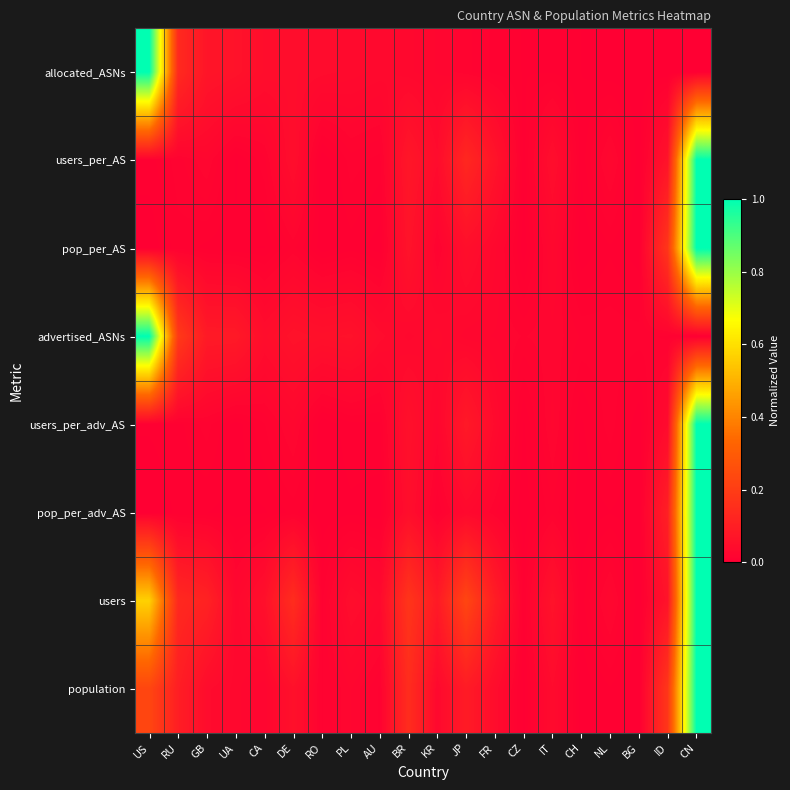

Reading right to left, transcribe all the data shown in this chart.

allocated_ASNs: CN=0.0	ID=0.0	BG=0.0	NL=0.0	CH=0.0	IT=0.0	CZ=0.0	FR=0.0	JP=0.0	KR=0.0	BR=0.0	AU=0.0	PL=0.0	RO=0.0	DE=0.0	CA=0.0	UA=0.1	GB=0.1	RU=0.1	US=1.0
users_per_AS: CN=1.0	ID=0.1	BG=0.0	NL=0.0	CH=0.0	IT=0.0	CZ=0.0	FR=0.1	JP=0.1	KR=0.0	BR=0.1	AU=0.0	PL=0.0	RO=0.0	DE=0.0	CA=0.0	UA=0.0	GB=0.0	RU=0.0	US=0.0
pop_per_AS: CN=1.0	ID=0.2	BG=0.0	NL=0.0	CH=0.0	IT=0.0	CZ=0.0	FR=0.0	JP=0.1	KR=0.0	BR=0.1	AU=0.0	PL=0.0	RO=0.0	DE=0.0	CA=0.0	UA=0.0	GB=0.0	RU=0.0	US=0.0
advertised_ASNs: CN=0.0	ID=0.0	BG=0.0	NL=0.0	CH=0.0	IT=0.0	CZ=0.0	FR=0.0	JP=0.0	KR=0.0	BR=0.0	AU=0.0	PL=0.1	RO=0.1	DE=0.1	CA=0.0	UA=0.1	GB=0.1	RU=0.2	US=1.0
users_per_adv_AS: CN=1.0	ID=0.0	BG=0.0	NL=0.0	CH=0.0	IT=0.0	CZ=0.0	FR=0.0	JP=0.1	KR=0.0	BR=0.1	AU=0.0	PL=0.0	RO=0.0	DE=0.0	CA=0.0	UA=0.0	GB=0.0	RU=0.0	US=0.0
pop_per_adv_AS: CN=1.0	ID=0.1	BG=0.0	NL=0.0	CH=0.0	IT=0.0	CZ=0.0	FR=0.0	JP=0.0	KR=0.0	BR=0.0	AU=0.0	PL=0.0	RO=0.0	DE=0.0	CA=0.0	UA=0.0	GB=0.0	RU=0.0	US=0.0
users: CN=1.0	ID=0.1	BG=0.0	NL=0.0	CH=0.0	IT=0.1	CZ=0.0	FR=0.1	JP=0.2	KR=0.1	BR=0.2	AU=0.0	PL=0.0	RO=0.0	DE=0.1	CA=0.1	UA=0.0	GB=0.1	RU=0.1	US=0.6
population: CN=1.0	ID=0.2	BG=0.0	NL=0.0	CH=0.0	IT=0.0	CZ=0.0	FR=0.0	JP=0.1	KR=0.0	BR=0.1	AU=0.0	PL=0.0	RO=0.0	DE=0.1	CA=0.0	UA=0.0	GB=0.0	RU=0.1	US=0.2